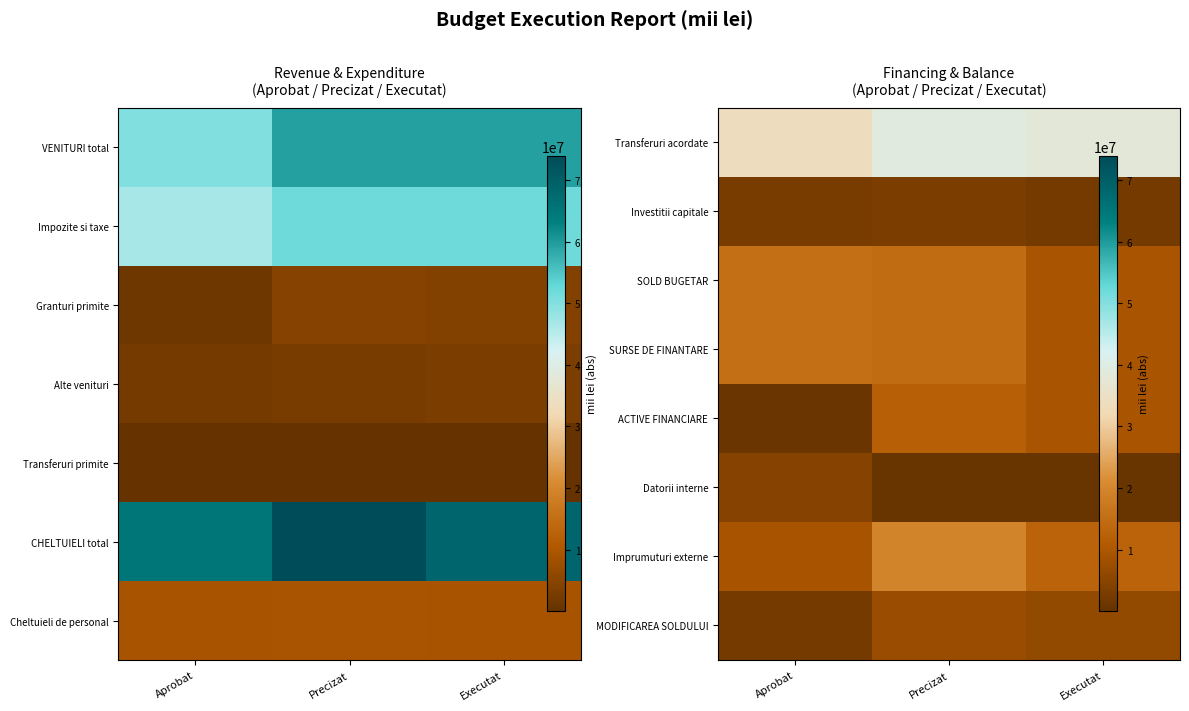

What is the difference between the highest and lowest values at Executat?

37731548.6